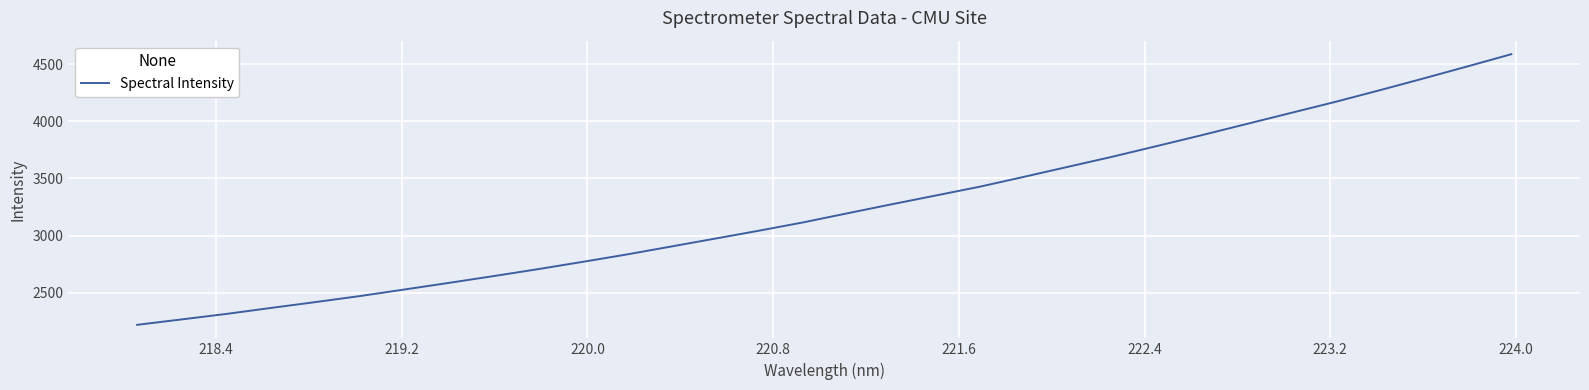

What is the smallest value displayed?

2217.2